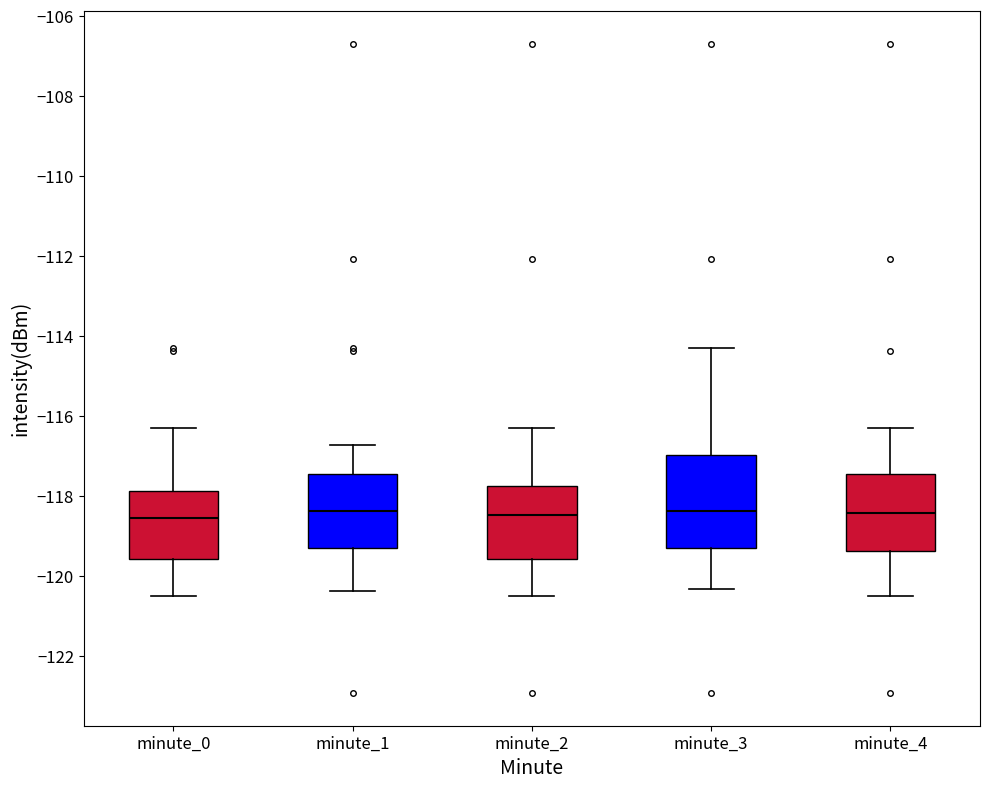

Reading left to right, read every box against the y-axis: the position of its median line, the range the box covers, and the ends of its whiskers. The values are not printed on the chart, so give them approximately, as read against the axis.

minute_0: median -118.6, box -119.6 to -117.8, whiskers -120.4 to -116.2
minute_1: median -118.4, box -119.2 to -117.4, whiskers -120.4 to -116.8
minute_2: median -118.4, box -119.6 to -117.8, whiskers -120.4 to -116.2
minute_3: median -118.4, box -119.2 to -117.0, whiskers -120.4 to -114.2
minute_4: median -118.4, box -119.4 to -117.4, whiskers -120.4 to -116.2